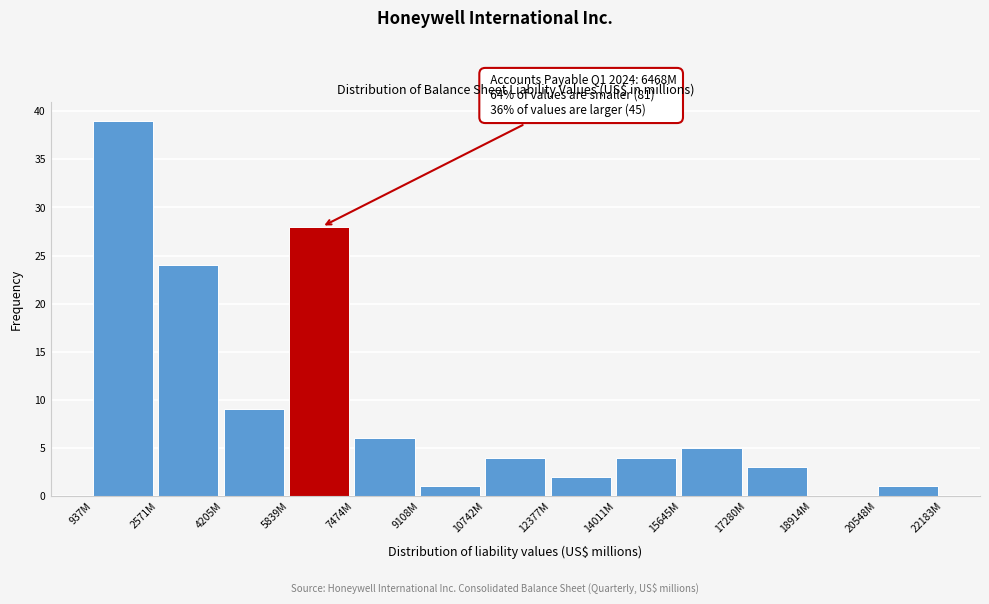

Reading left to right, extract all data points from this chart.

937M=39	2571M=24	4205M=9	5839M=28	7474M=6	9108M=1	10742M=4	12377M=2	14011M=4	15645M=5	17280M=3	18914M=0	20548M=1